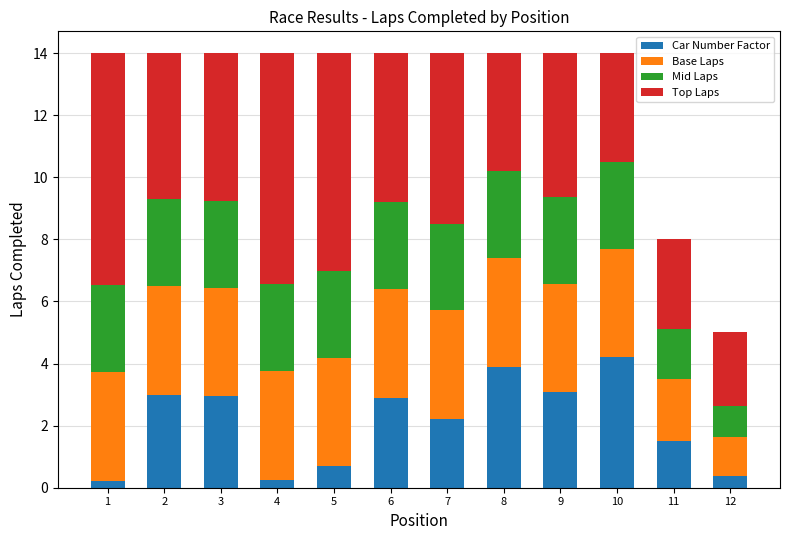

The value of Car Number Factor at 11 is 1.0. True or false?

False